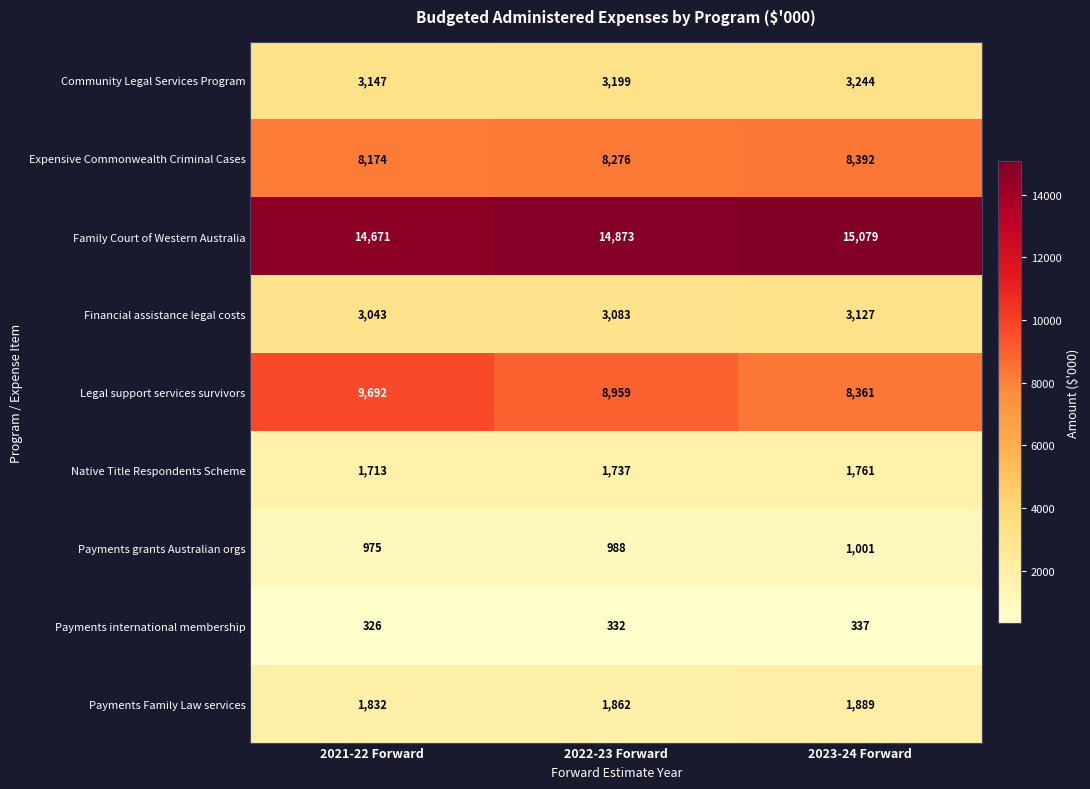

At which category does the chart reach its minimum across all series?

2021-22 Forward